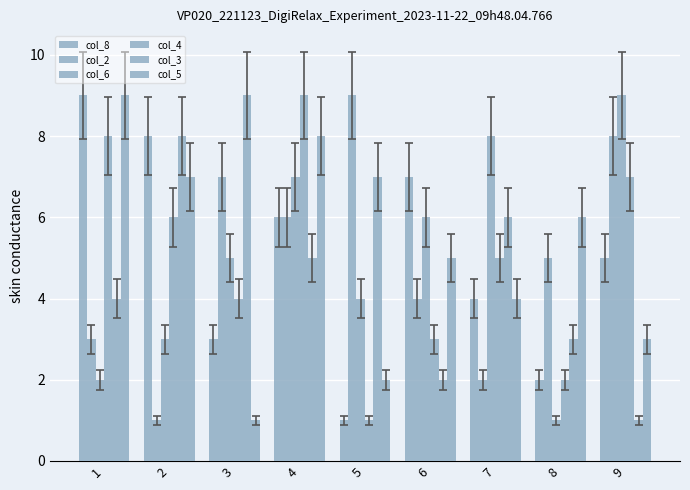

How many data points does each series have?

9